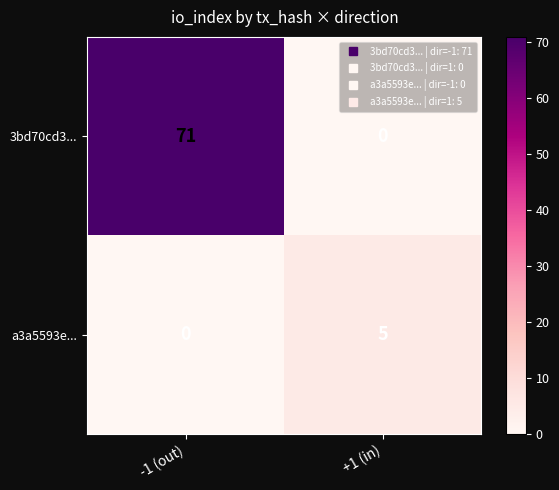

Rank the series by their average value, from highest to lowest.

3bd70cd3..., a3a5593e...